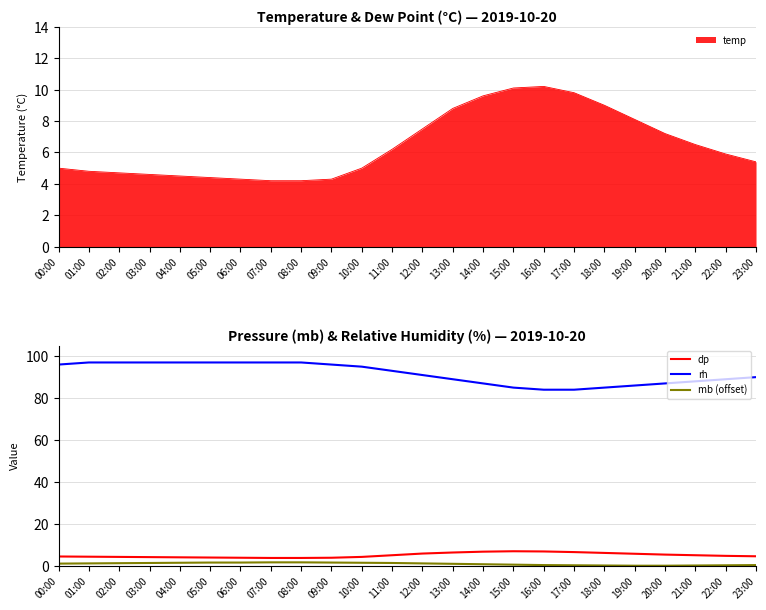

What is the lowest value of the temp series?

4.2